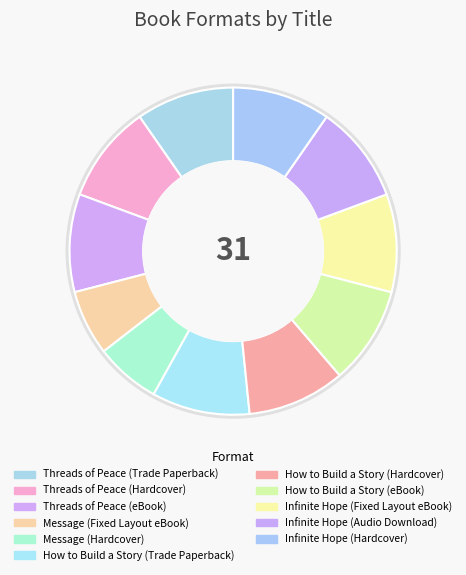

Does any single category account for the majority?

No